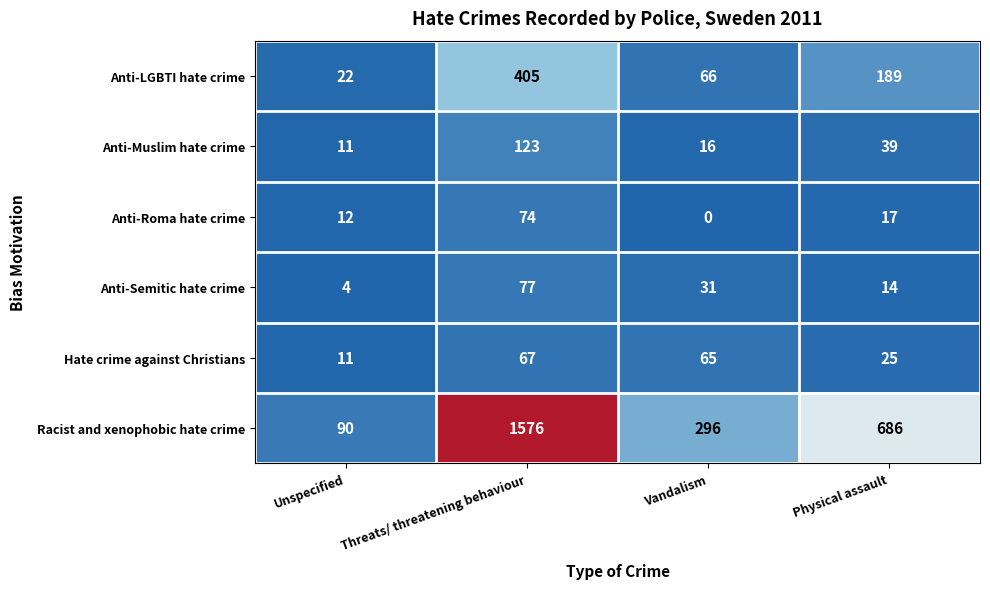

What is the total value across all series at Vandalism?

474